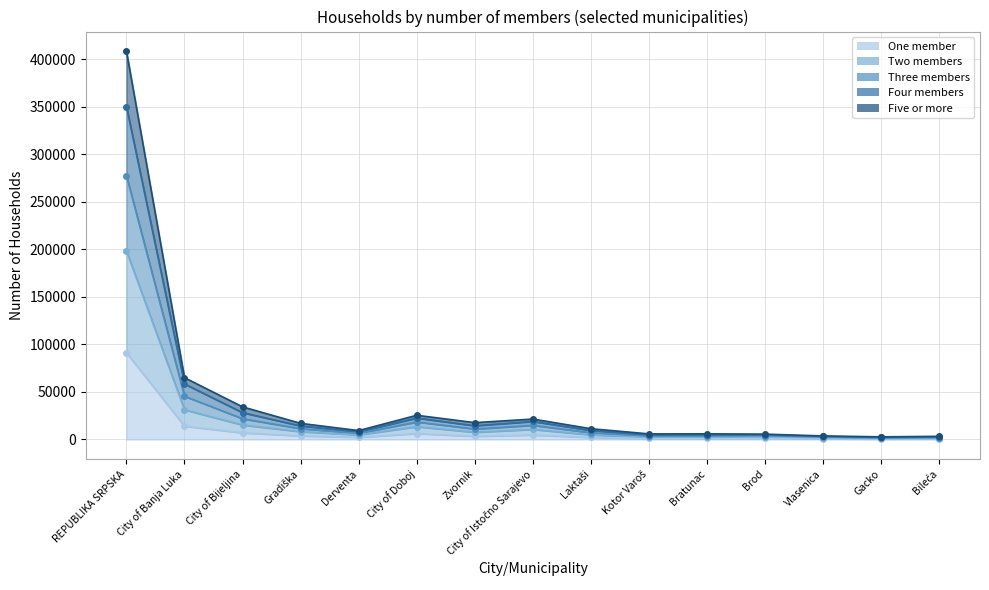

Does the chart have visible grid lines?

Yes